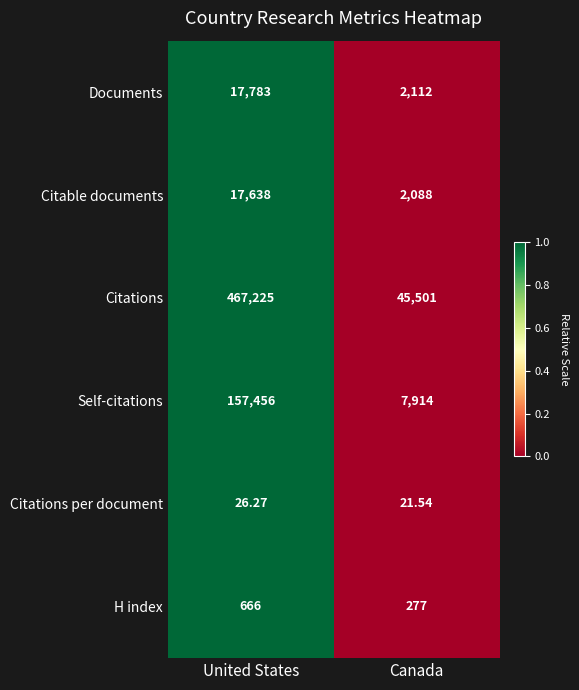

How many data points does each series have?

2